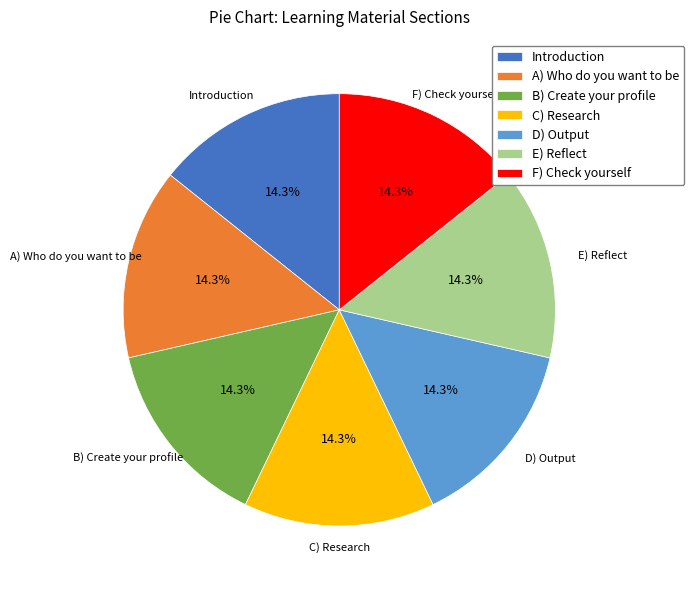

Does B) Create your profile account for over 50% of the chart?

No